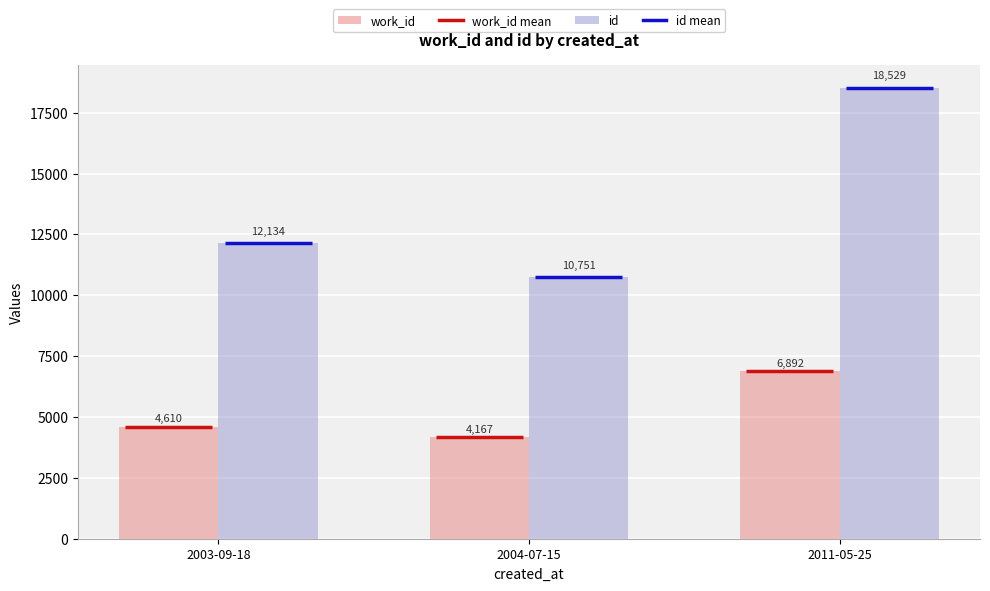

Reading left to right, transcribe all the data shown in this chart.

work_id: 2003-09-18=4610	2004-07-15=4167	2011-05-25=6892
id: 2003-09-18=12134	2004-07-15=10751	2011-05-25=18529